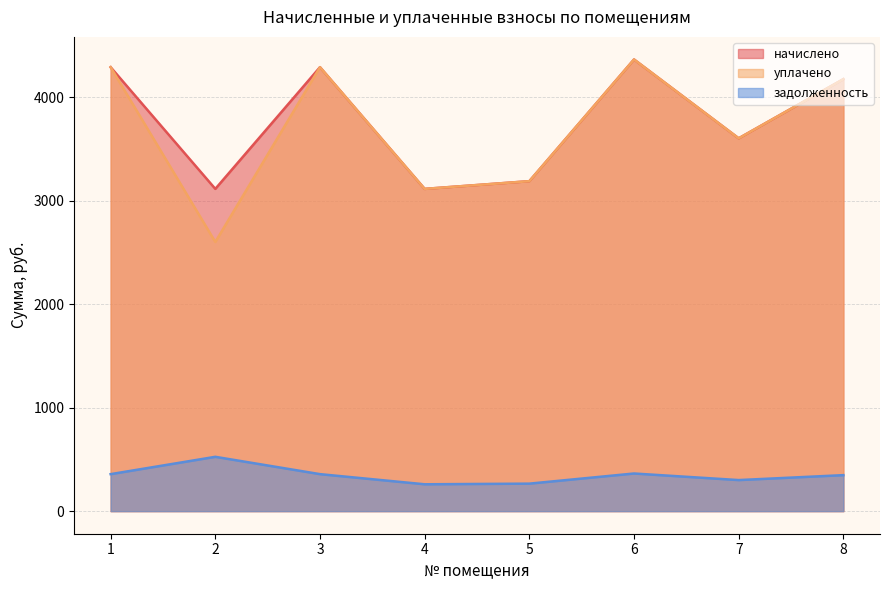

The уплачено series shows 4173.1 at 8. True or false?

True